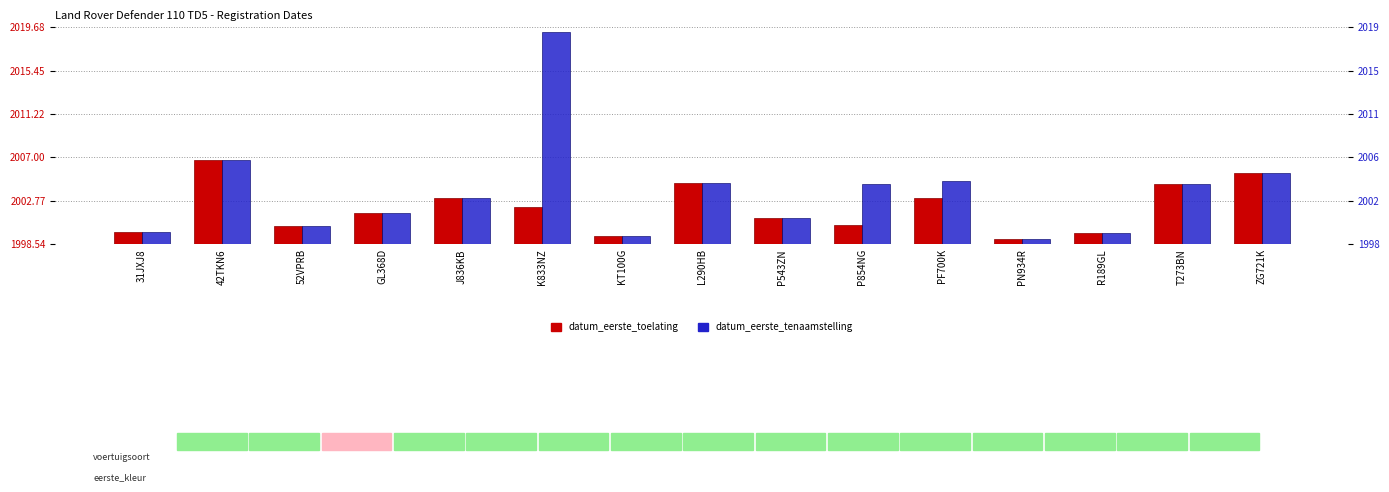

Reading left to right, what are all the values shown in this chart?

datum_eerste_toelating: 31JXJ8=1999.8	42TKN6=2006.7	52VPRB=2000.3	GL368D=2001.6	J836KB=2003.0	K833NZ=2002.2	KT100G=1999.3	L290HB=2004.5	P543ZN=2001.1	P854NG=2000.4	PF700K=2003.0	PN934R=1999.0	R189GL=1999.7	T273BN=2004.4	ZG721K=2005.5
datum_eerste_tenaamstelling: 31JXJ8=1999.8	42TKN6=2006.7	52VPRB=2000.3	GL368D=2001.6	J836KB=2003.0	K833NZ=2019.2	KT100G=1999.3	L290HB=2004.5	P543ZN=2001.1	P854NG=2004.4	PF700K=2004.7	PN934R=1999.0	R189GL=1999.7	T273BN=2004.4	ZG721K=2005.5